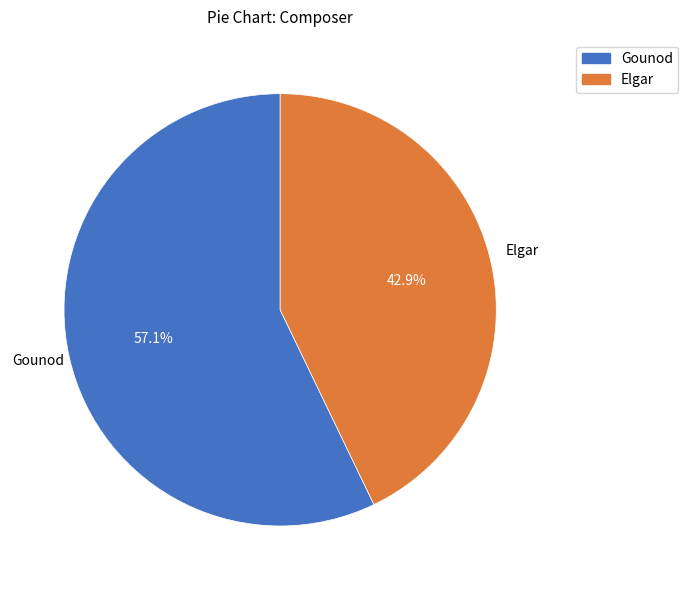

Which category has the biggest portion of the pie?

Gounod